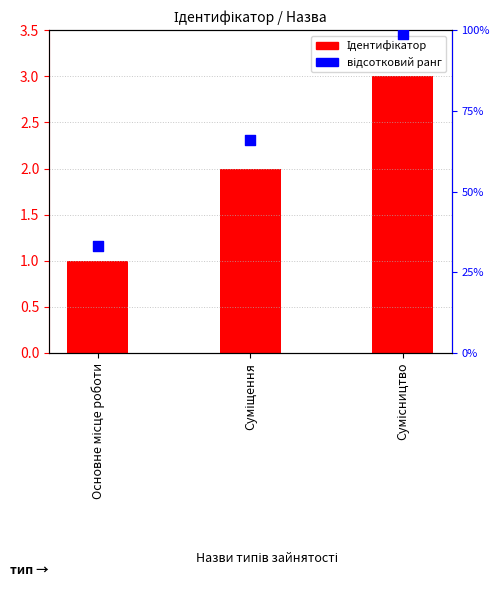

At how many categories does at least one series exceed 21?

3